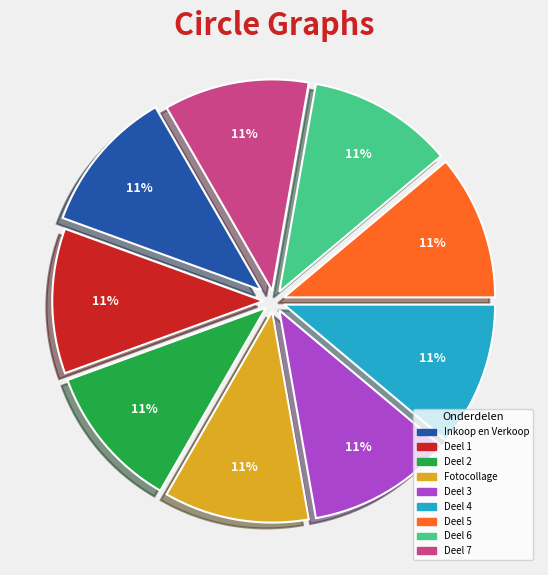

To the nearest percent, what is the average slice percentage?

11%